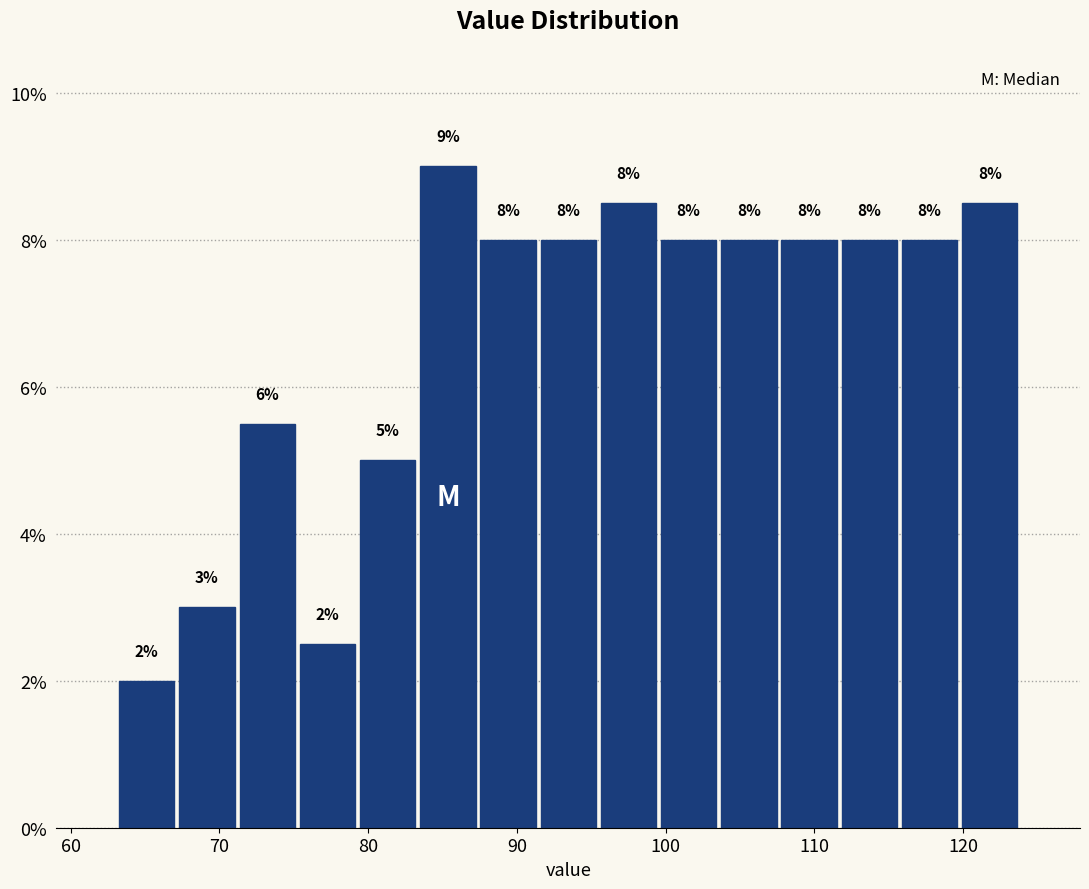

Which range on the x-axis has the tallest bar?

83 to 87